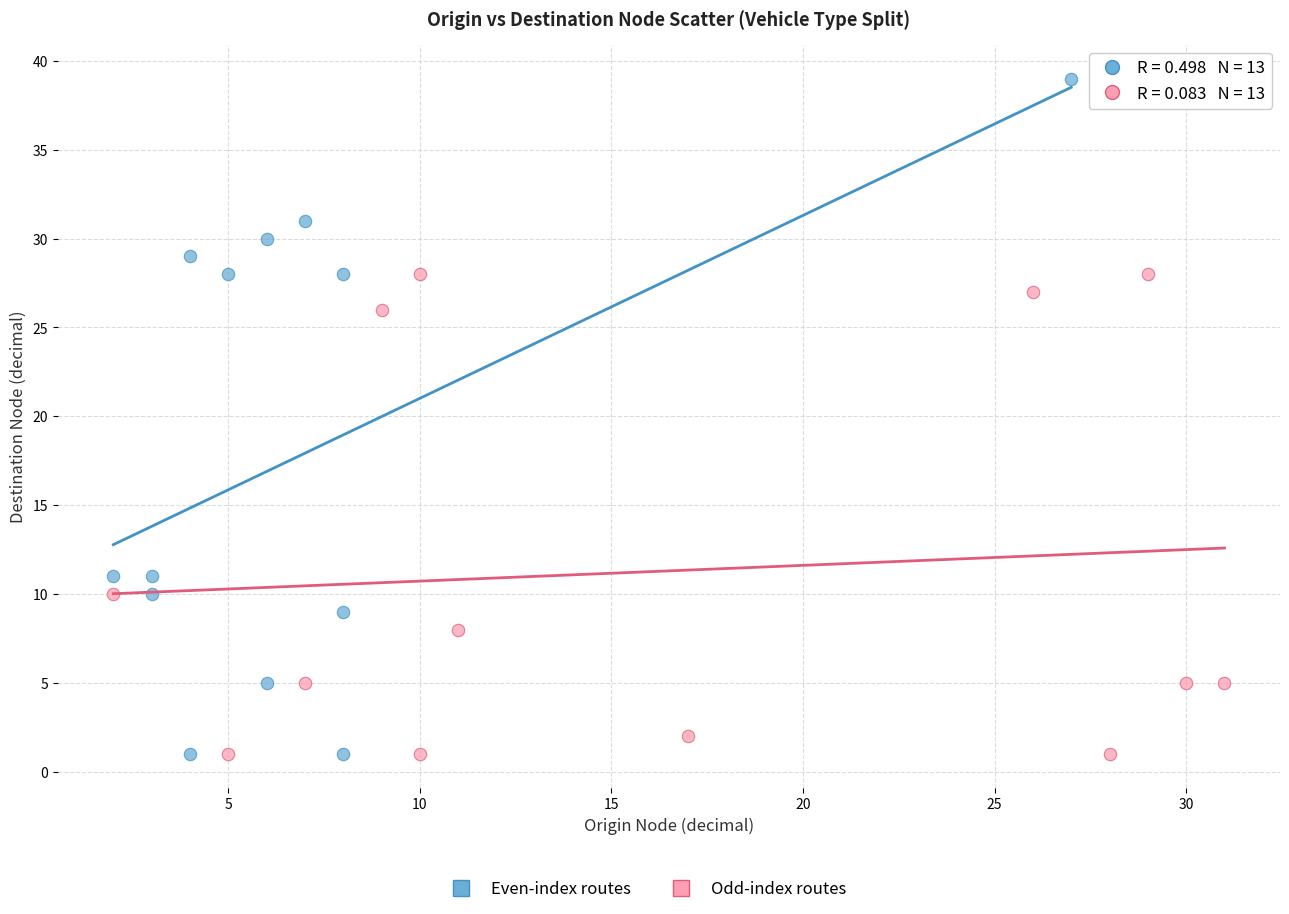

Which series reaches the maximum Y coordinate?

Even-index routes